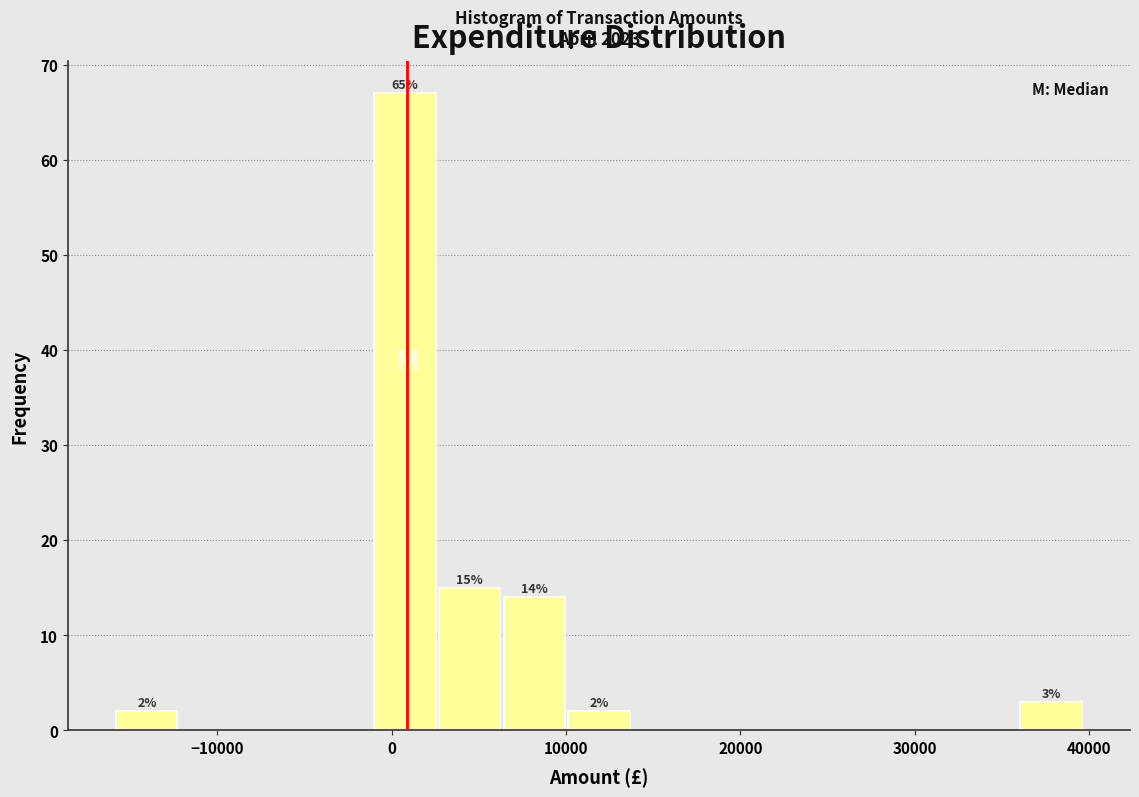

Around what value on the x-axis is the tallest bar? Give the approximate position of its centre, as read against the axis.

1000